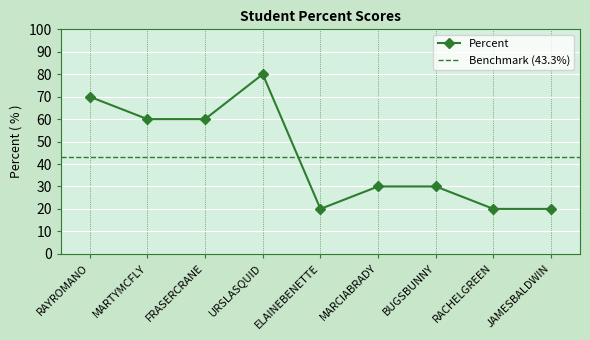

Where is the data nearest to the value 50?

MARTYMCFLY